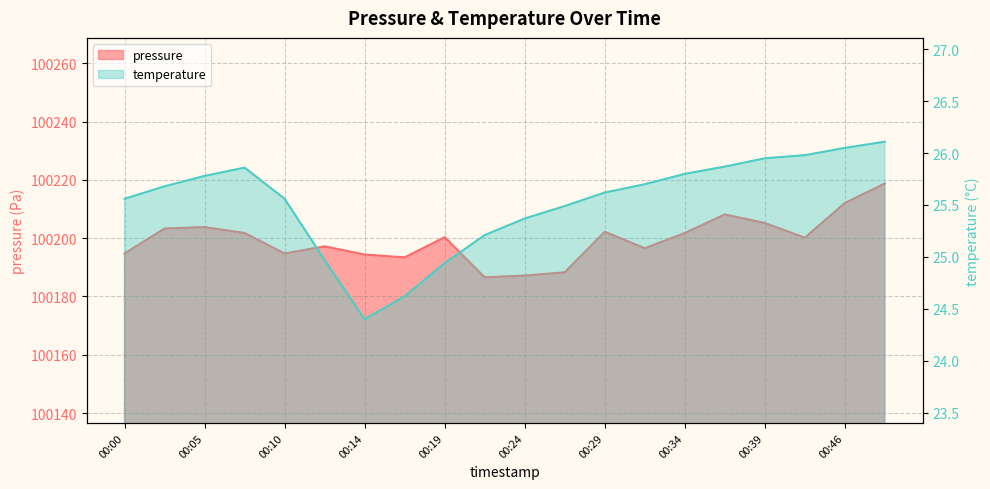

In pressure, how many points are lower than both neighbors (excluding endpoints)?

5